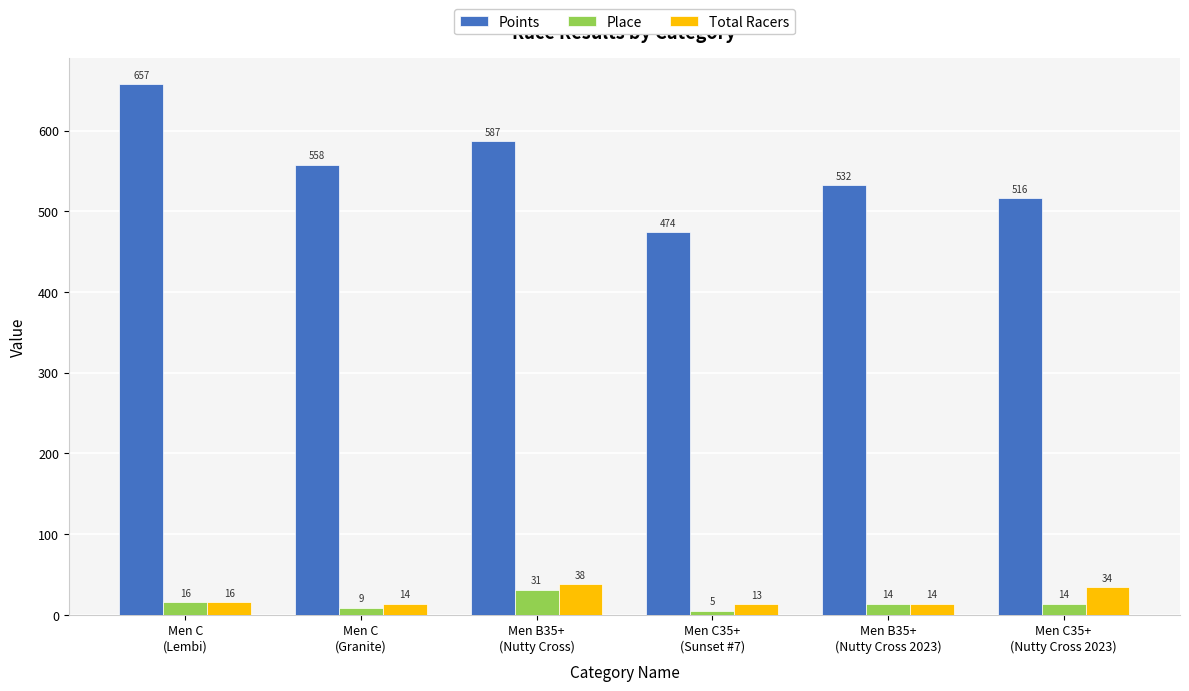

What is the approximate value of Total Racers at Men B35+
(Nutty Cross)?

38.0